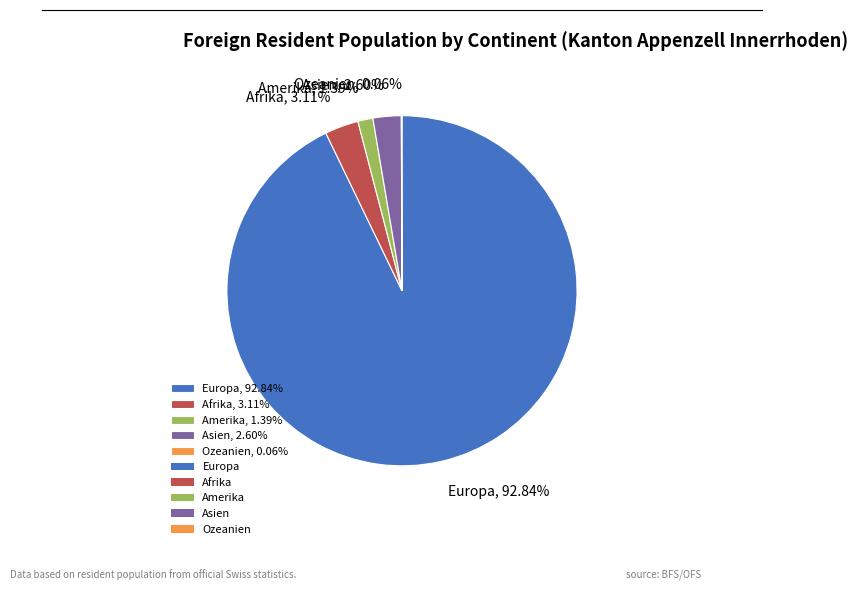

Does any single category account for the majority?

Yes